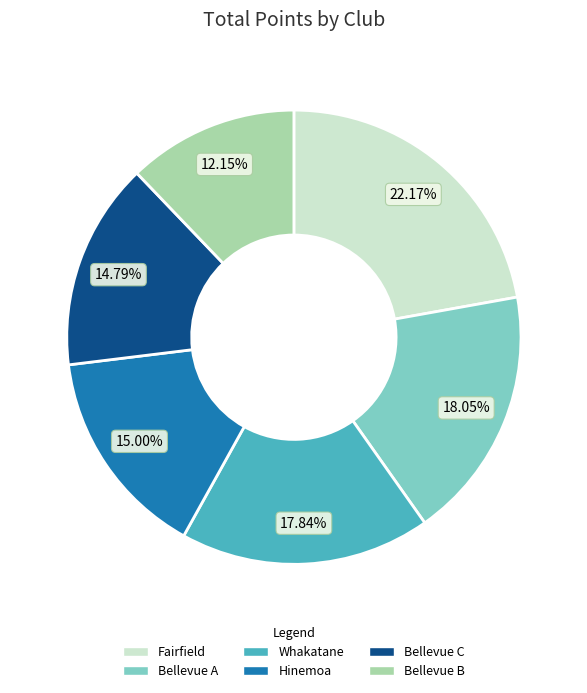

Combined, do Hinemoa and Whakatane account for over 50%?

No